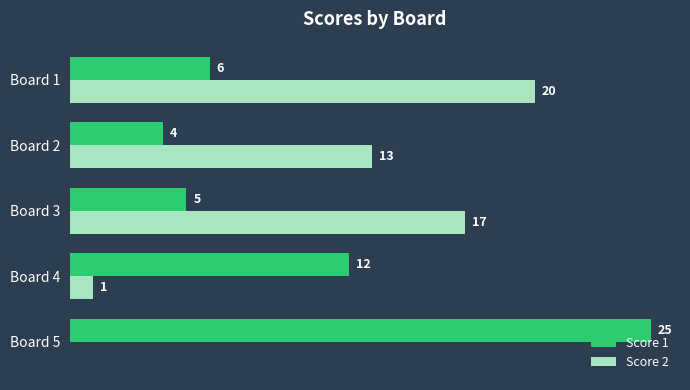

At which category is the sum across all series the highest?

Board 1